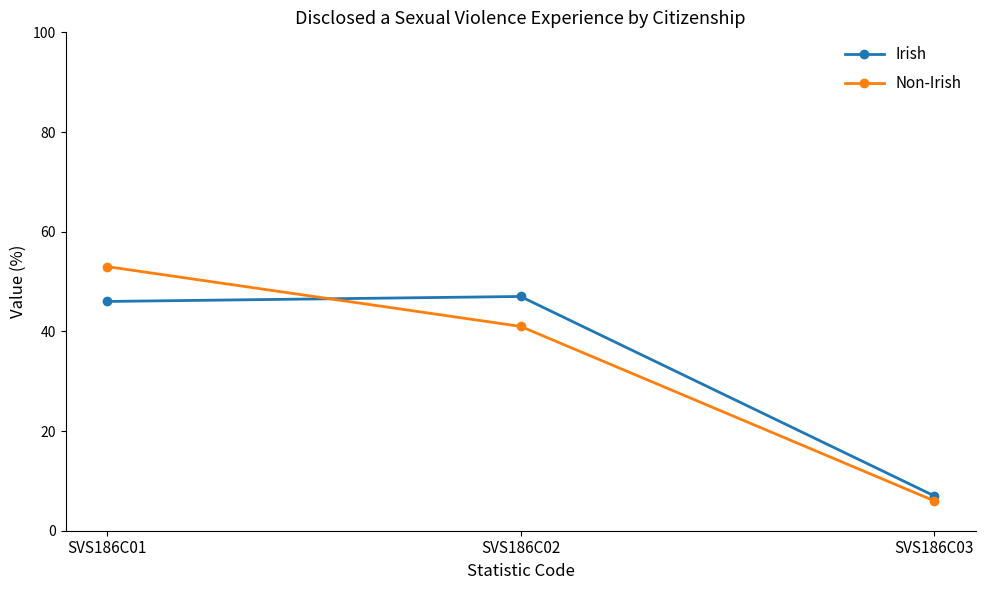

The value of Non-Irish at SVS186C01 is 53. True or false?

True